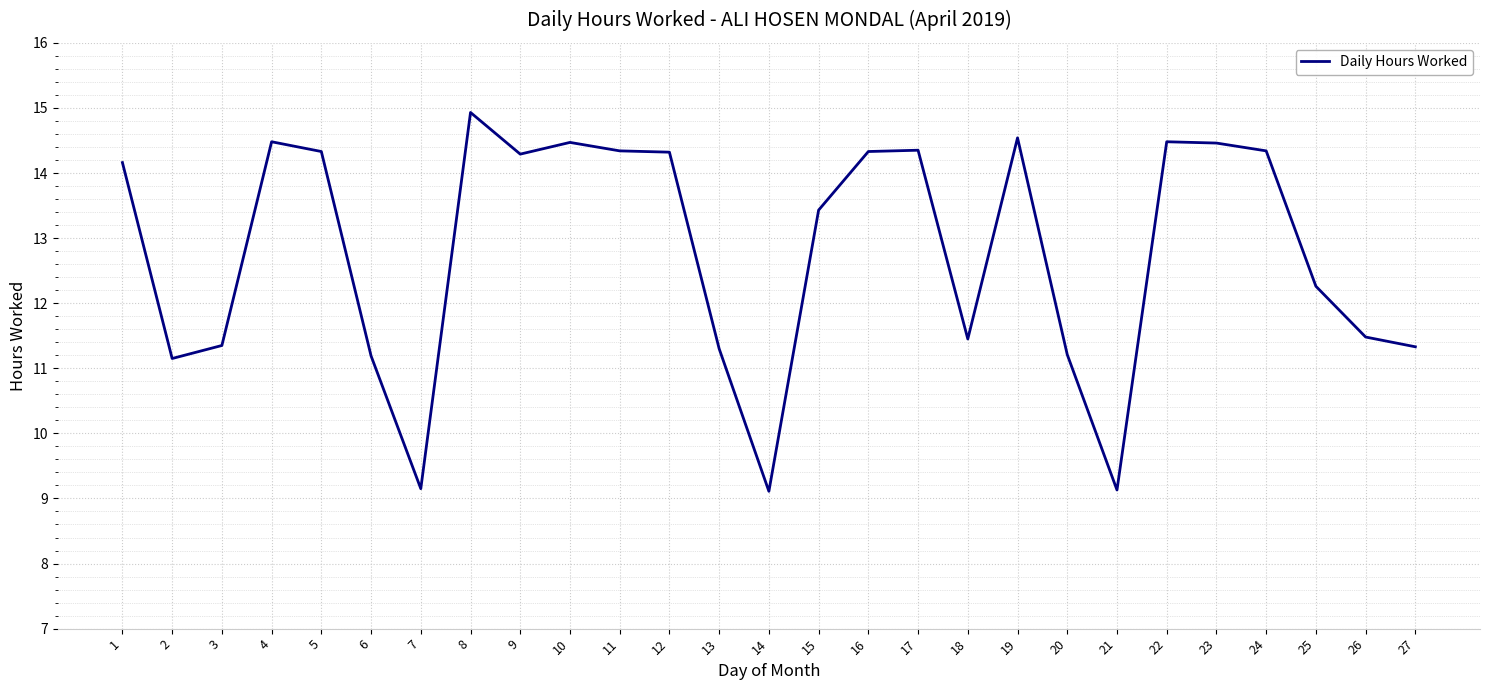

What is the ratio of the value at 1 to the value at 17?

1.0